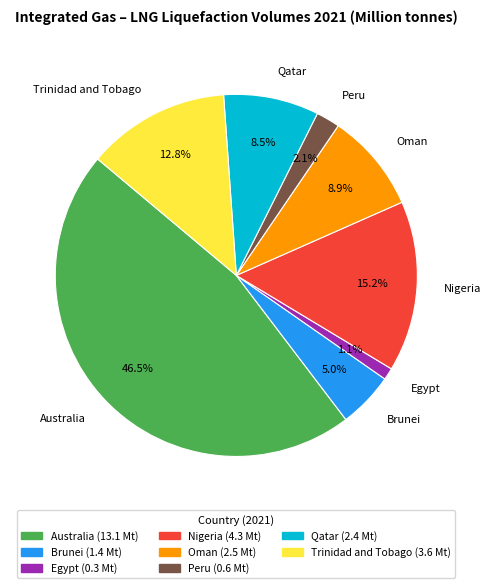

The Trinidad and Tobago slice represents 13% of the pie. True or false?

True